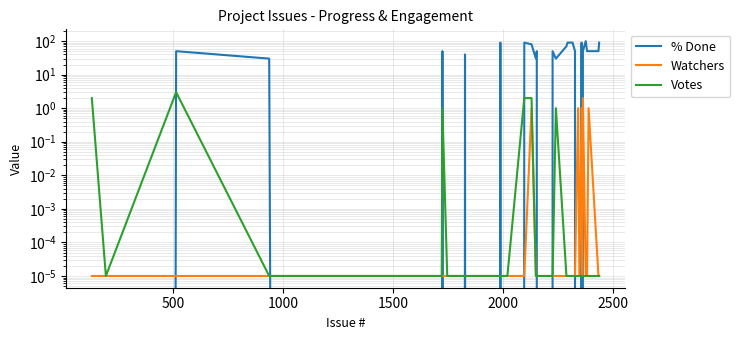

In % Done, how many points are higher than both neighbors (excluding endpoints)?

9